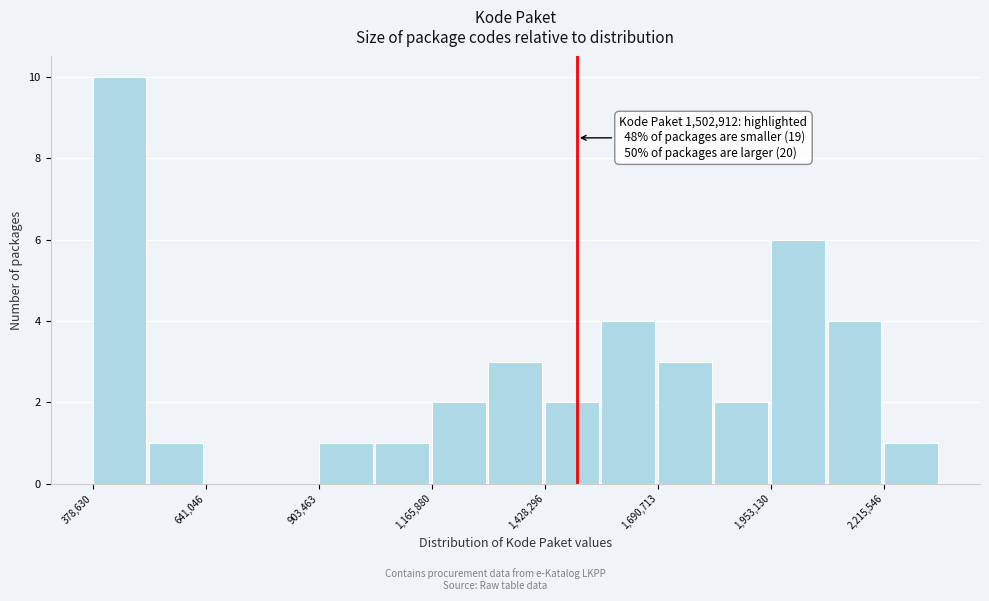

Read against the x-axis, roughly where is the centre of the tallest bar?

450000